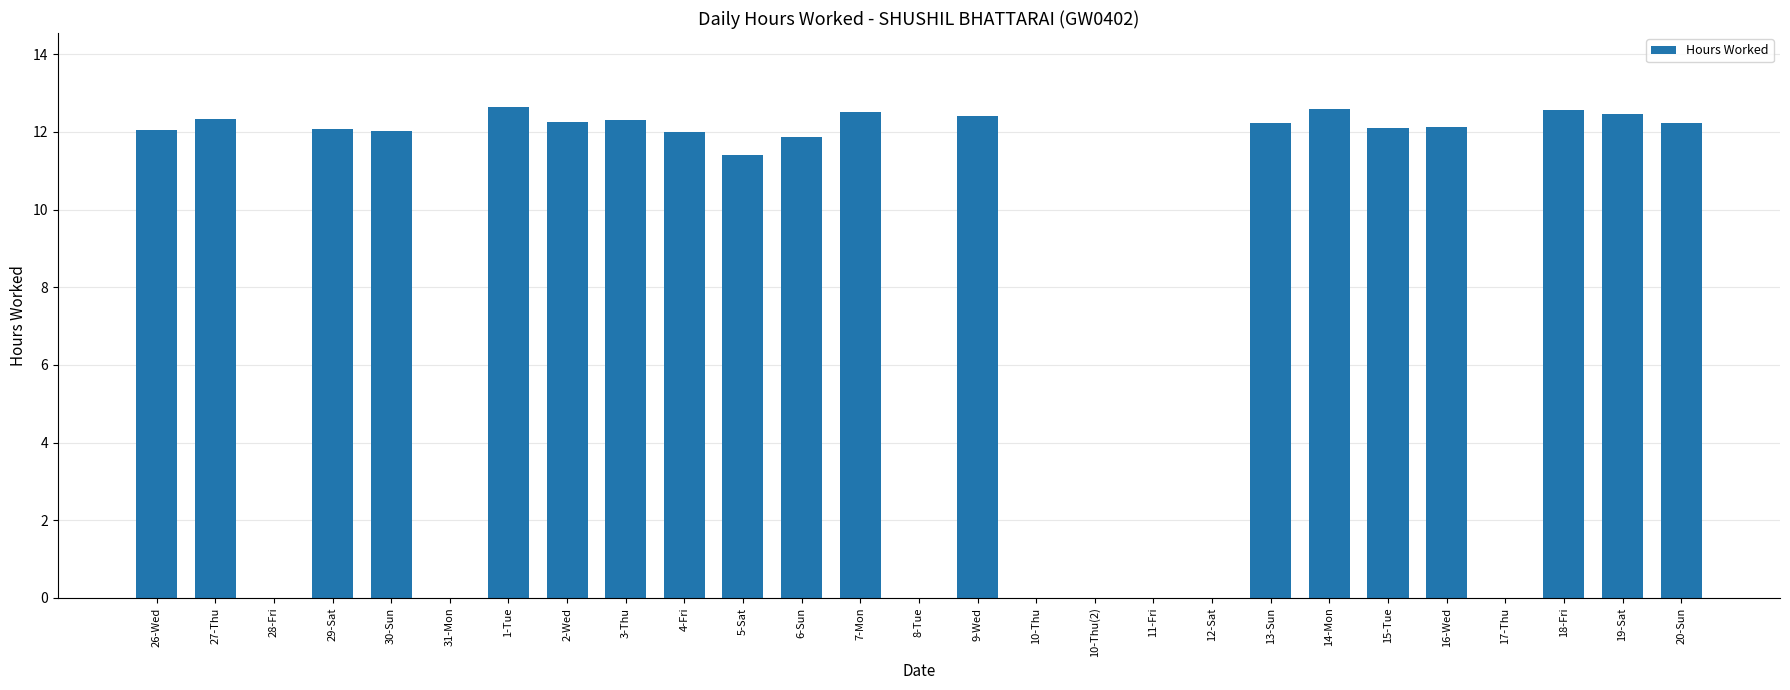

Approximately how many times larger is the value at 15-Tue compared to 18-Fri?

1.0